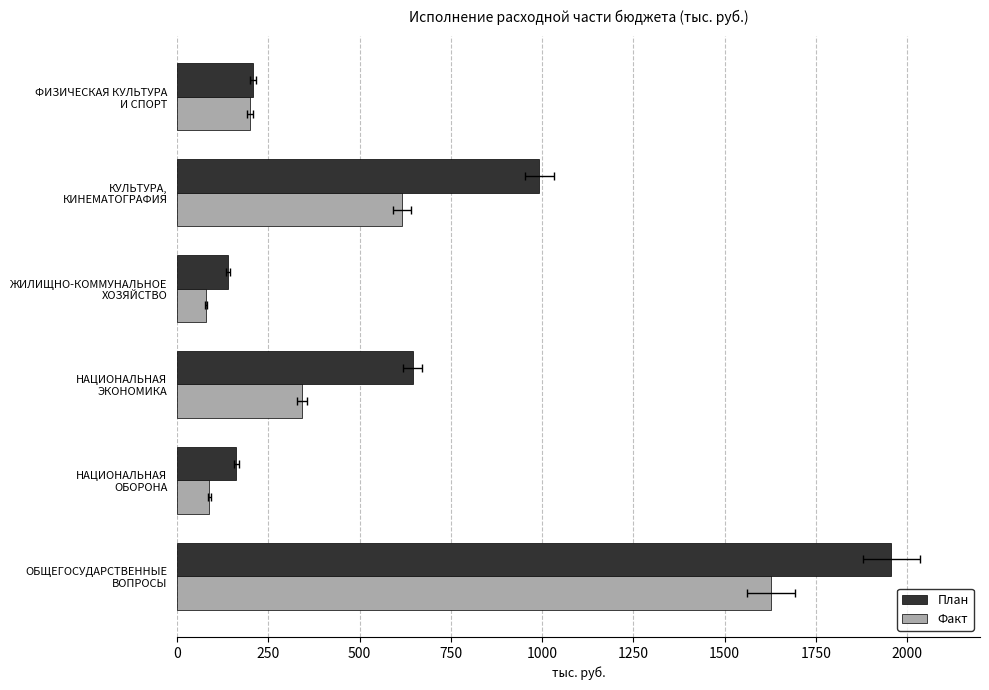

At ФИЗИЧЕСКАЯ КУЛЬТУРА И СПОРТ, list the series in order from largest to smallest.

План, Факт